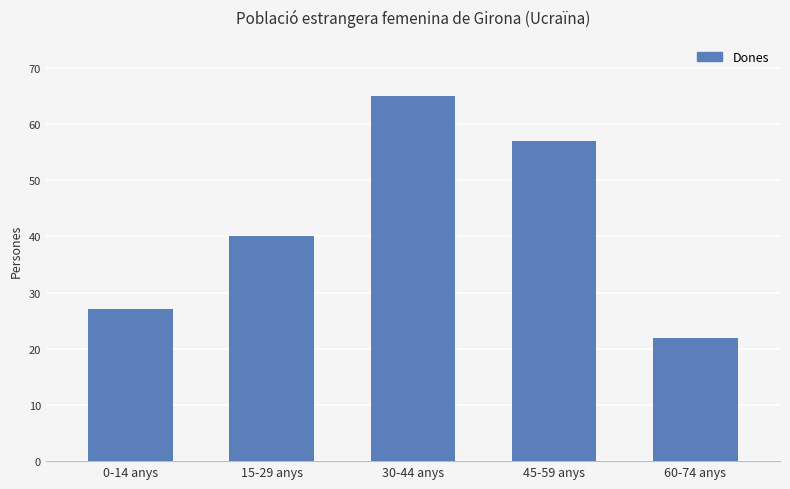

What is the ratio of the value at 15-29 anys to the value at 0-14 anys?

1.5